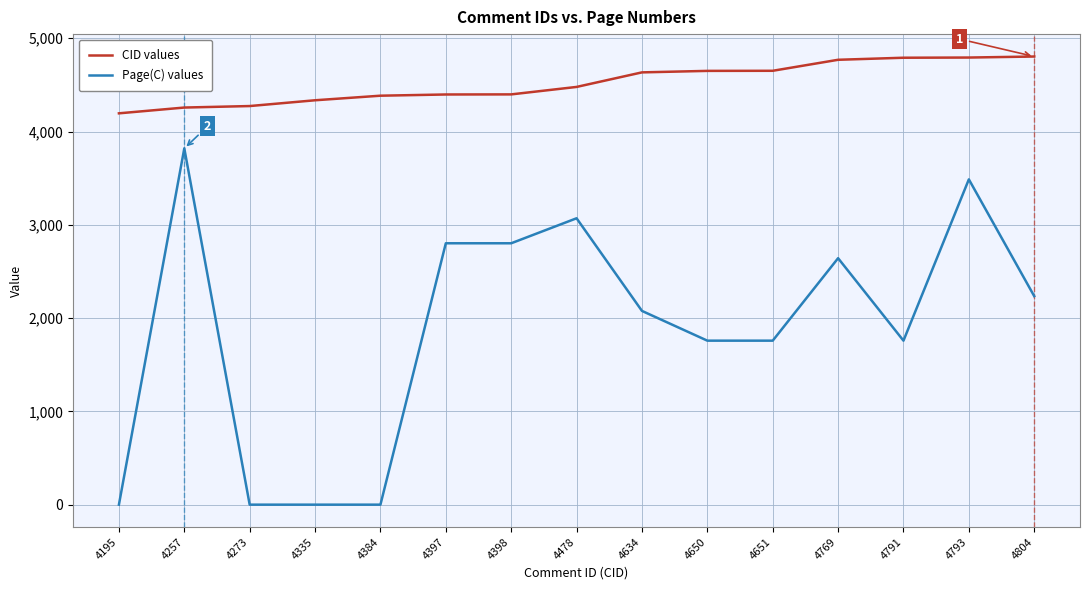

Which category has the lowest value in the CID values series?

4195